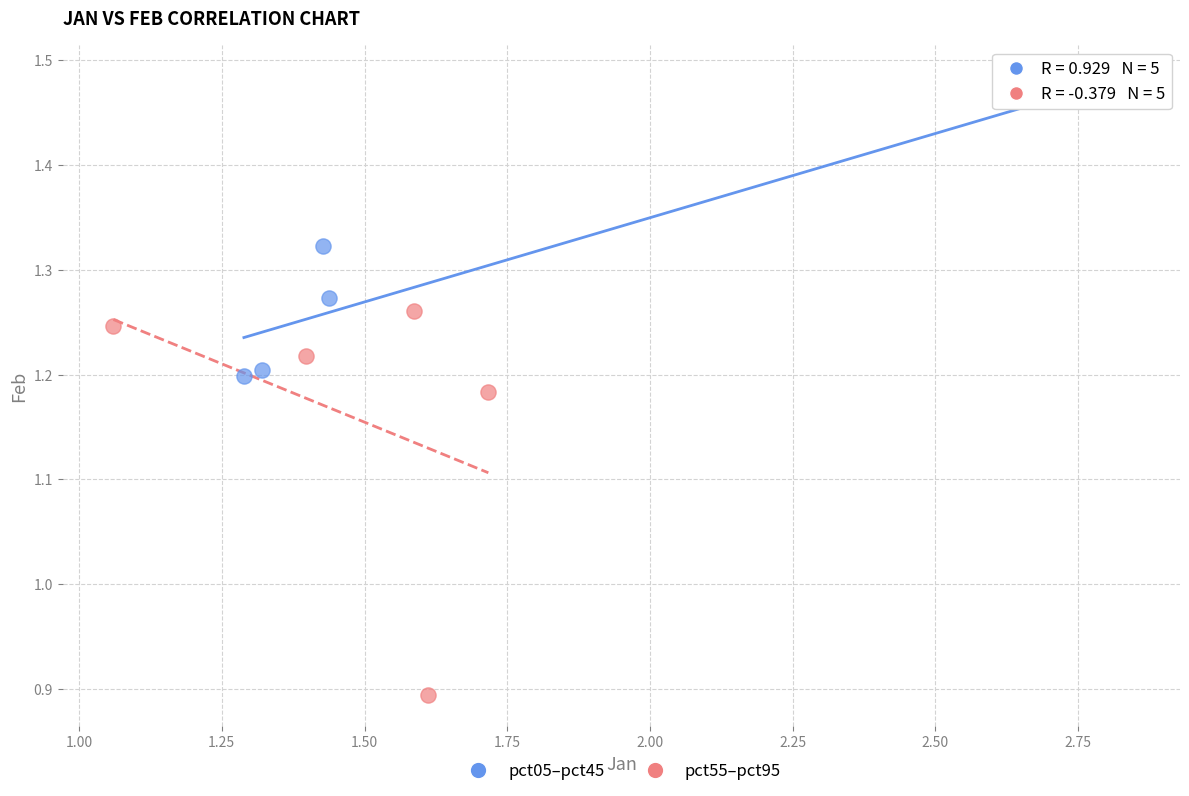

Which series reaches the maximum Y coordinate?

pct05–pct45